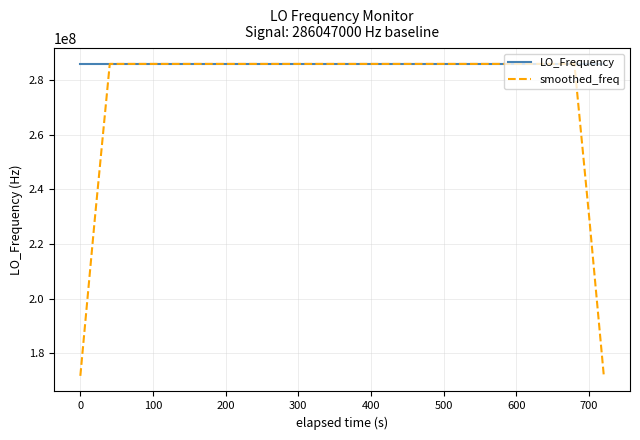

Which series has the widest spread of values?

smoothed_freq